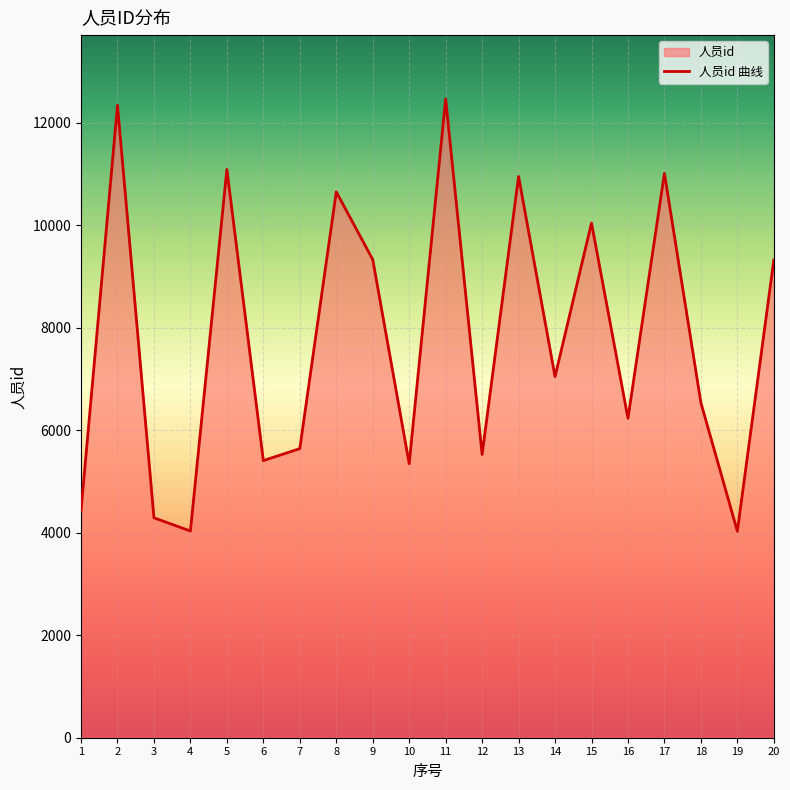

Read the value at 18.

6537